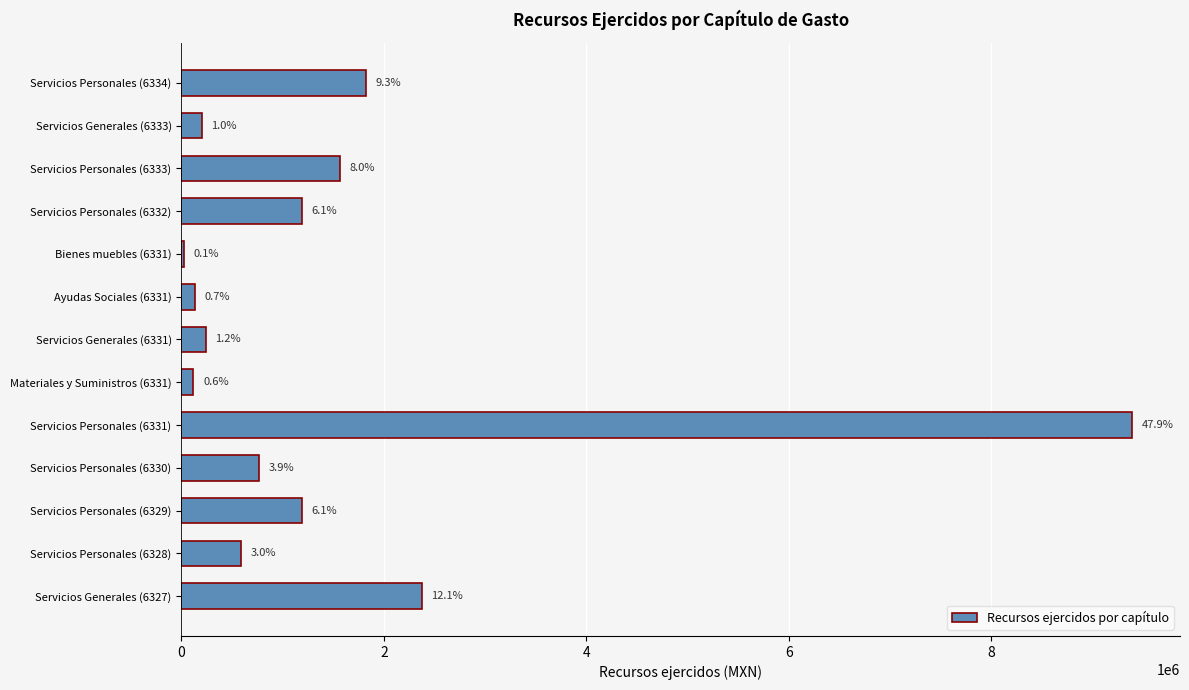

Are the bars horizontal?

Yes